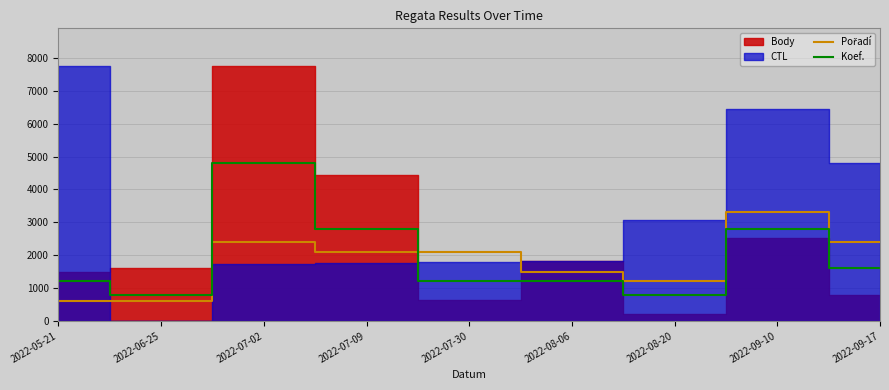

At which category does Pořadí reach its first local valley?

2022-08-20